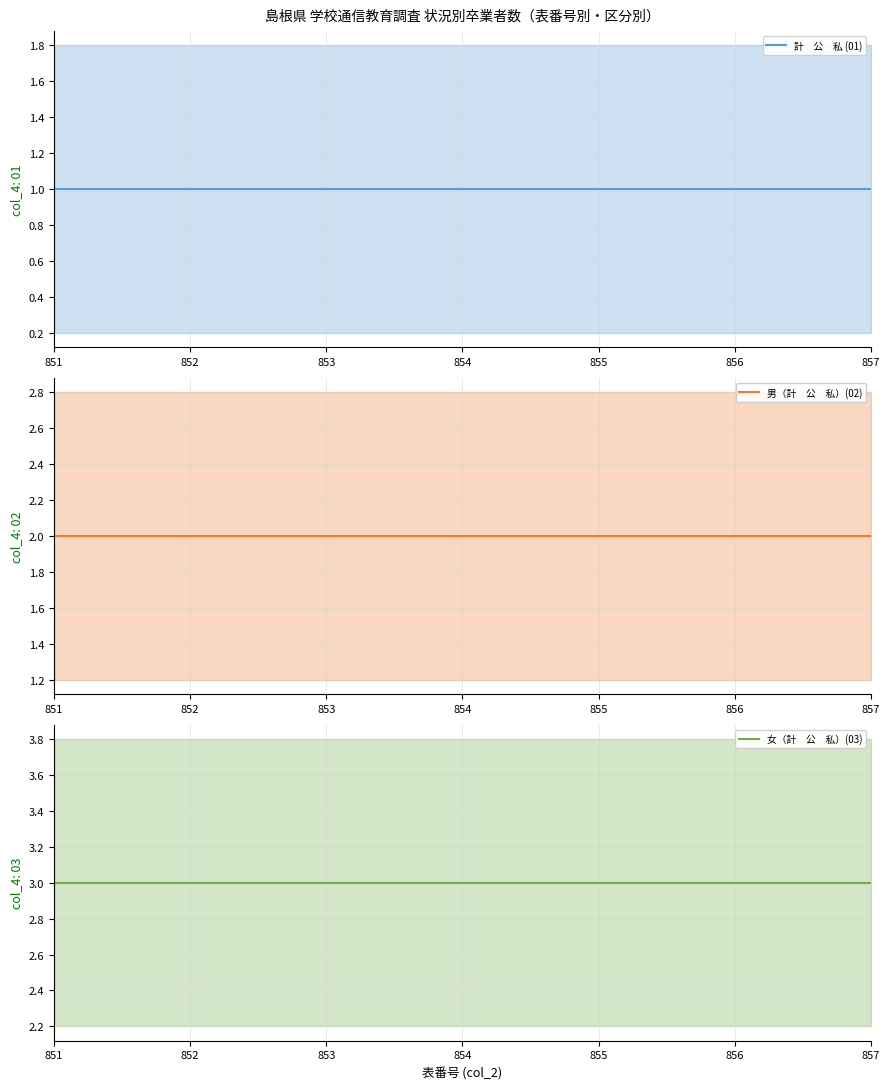

Reading left to right, what are all the values shown in this chart?

計　公　私 (01): 851=1	852=1	853=1	854=1	855=1	856=1	857=1
男（計　公　私）(02): 851=2	852=2	853=2	854=2	855=2	856=2	857=2
女（計　公　私）(03): 851=3	852=3	853=3	854=3	855=3	856=3	857=3